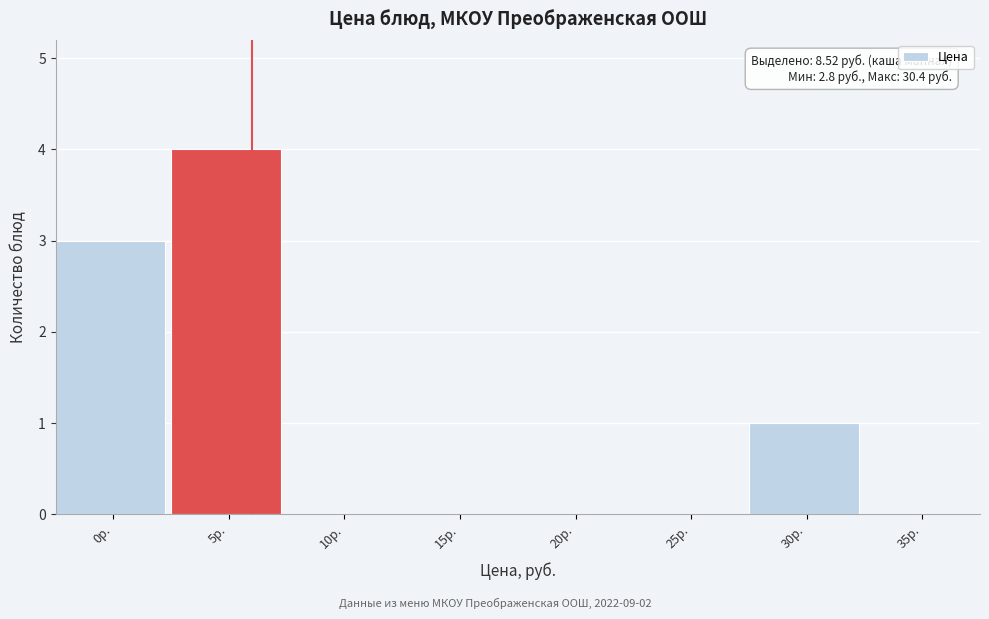

Reading left to right, extract all data points from this chart.

0р.=3	5р.=4	10р.=0	15р.=0	20р.=0	25р.=0	30р.=1	35р.=0